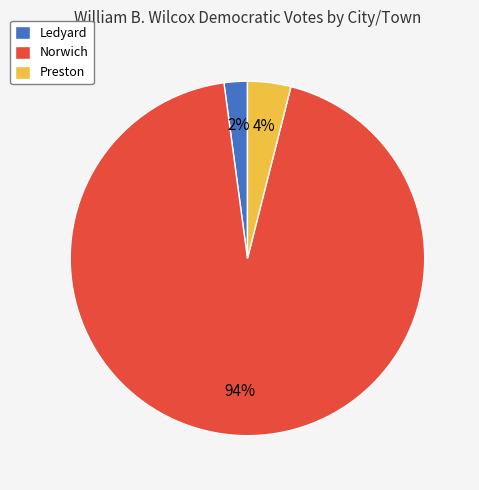

To the nearest percent, what percentage of the pie is Preston?

4%